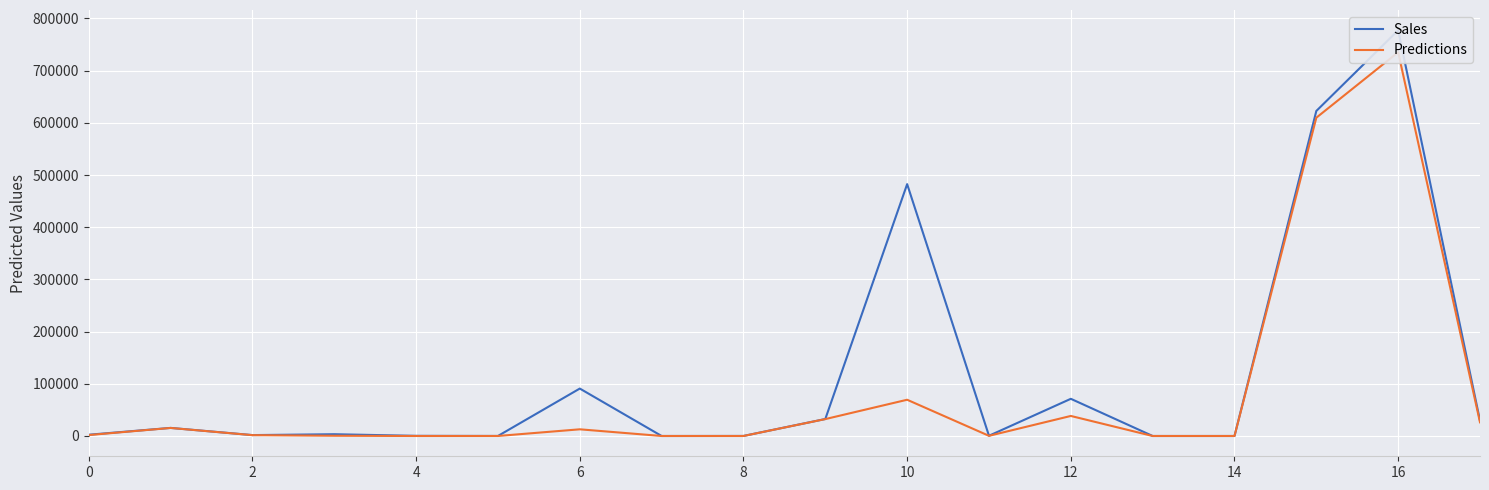

At 6, list the series in order from largest to smallest.

Sales, Predictions